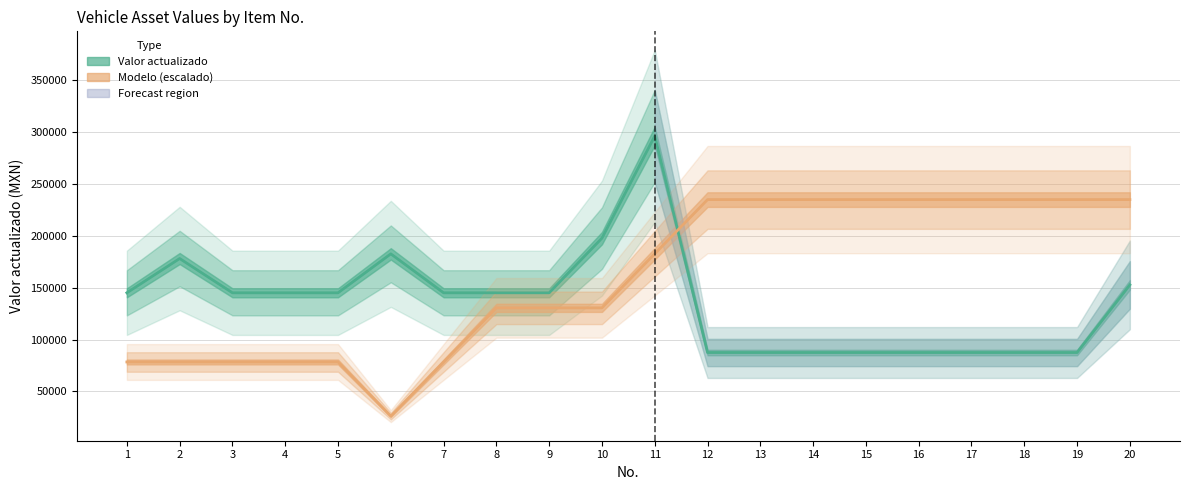

What is the difference between the maximum and minimum values in the Valor actualizado series?

208508.0